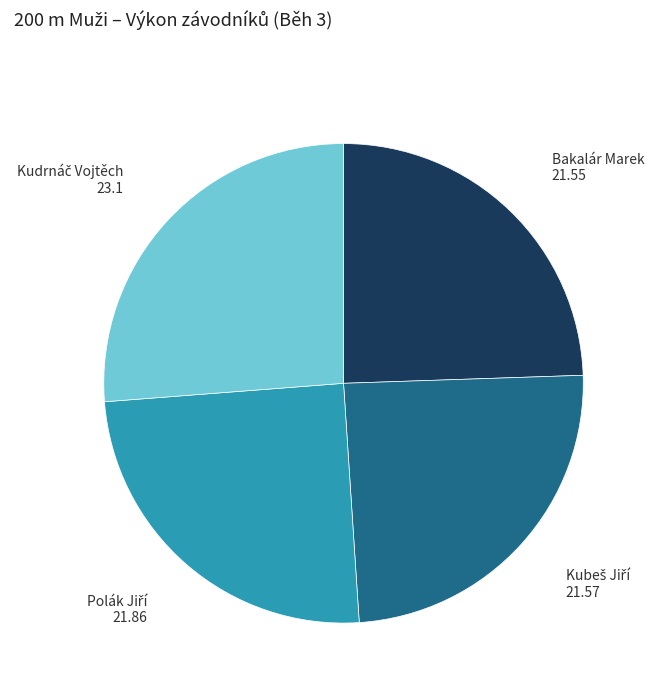

How many segments does this pie chart have?

4